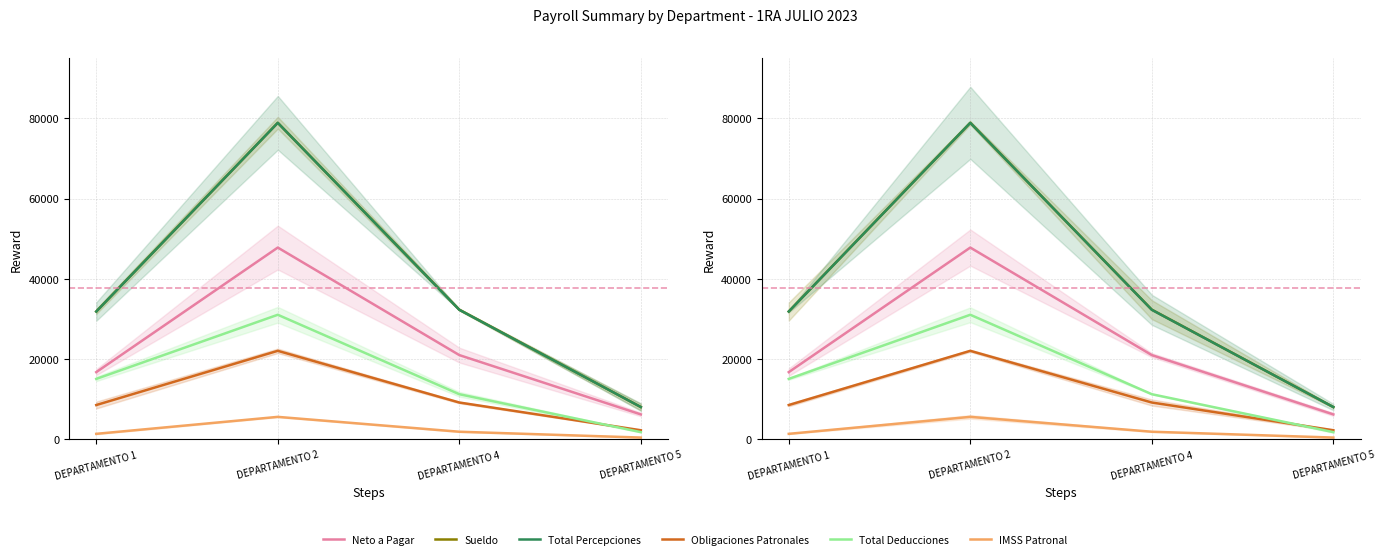

What is the difference between the maximum and minimum values in the Neto a Pagar series?

41568.0